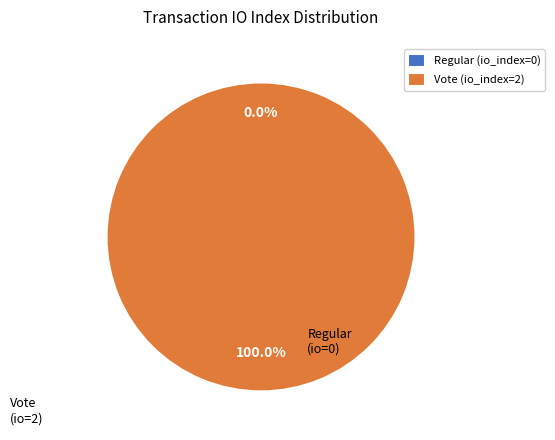

Does any single category account for the majority?

Yes